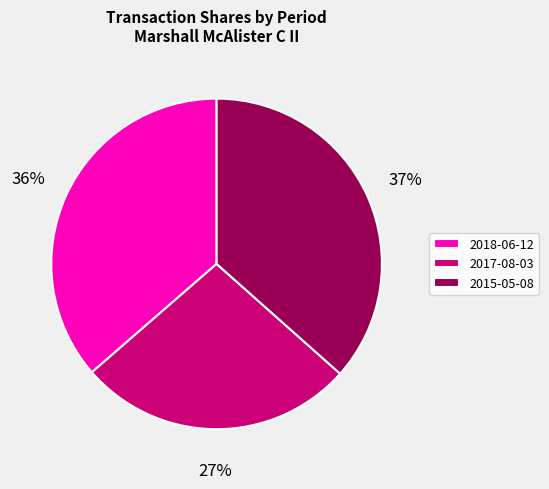

Is there any slice that represents more than half of the pie?

No